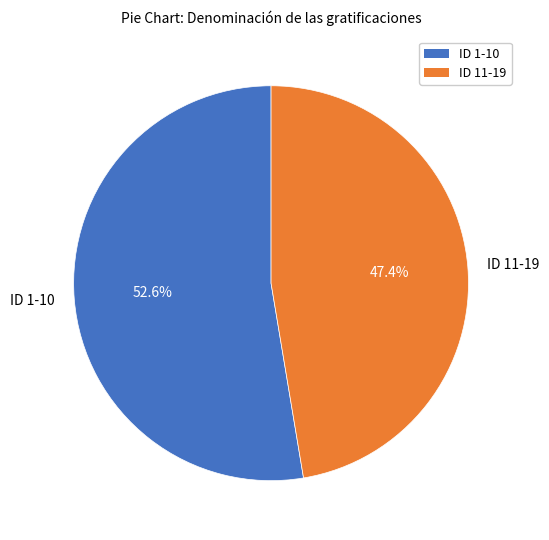

Which has a higher value, ID 11-19 or ID 1-10?

ID 1-10